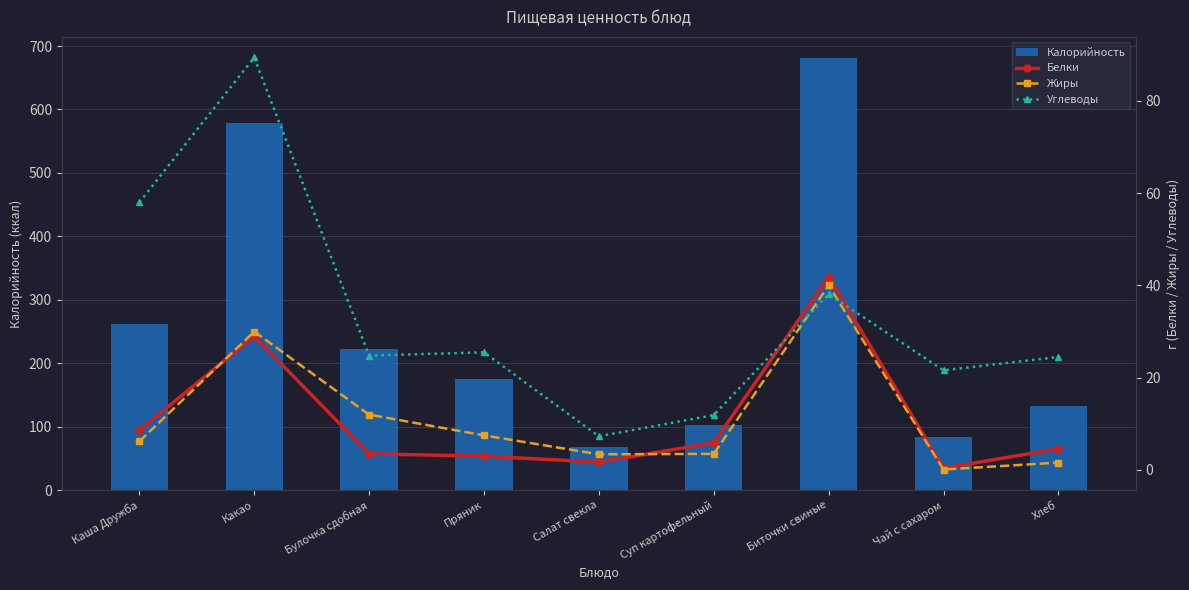

Reading right to left, extract all data points from this chart.

Калорийность: Хлеб=132.5	Чай с сахаром=83.4	Биточки свиные=680.4	Суп картофельный=102.9	Салат свекла=67.6	Пряник=175.0	Булочка сдобная=222.6	Какао=578.0	Каша Дружба=261.5
Белки: Хлеб=4.6	Чай с сахаром=0.4	Биточки свиные=41.9	Суп картофельный=5.9	Салат свекла=1.7	Пряник=3.0	Булочка сдобная=3.5	Какао=29.0	Каша Дружба=8.6
Жиры: Хлеб=1.6	Чай с сахаром=0.1	Биточки свиные=40.0	Суп картофельный=3.5	Салат свекла=3.4	Пряник=7.5	Булочка сдобная=12.0	Какао=30.0	Каша Дружба=6.2
Углеводы: Хлеб=24.5	Чай с сахаром=21.6	Биточки свиные=38.1	Суп картофельный=11.9	Салат свекла=7.3	Пряник=25.5	Булочка сдобная=24.8	Какао=89.4	Каша Дружба=58.0